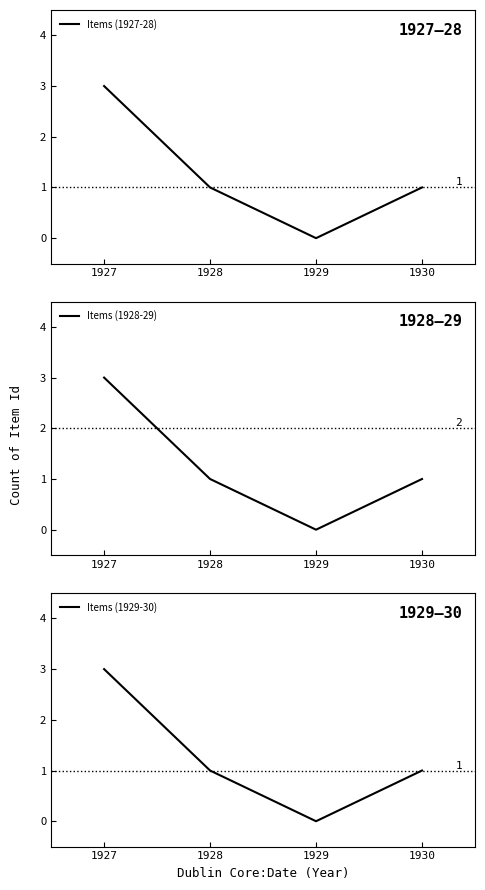

What is the total value across all series at 1928?

3